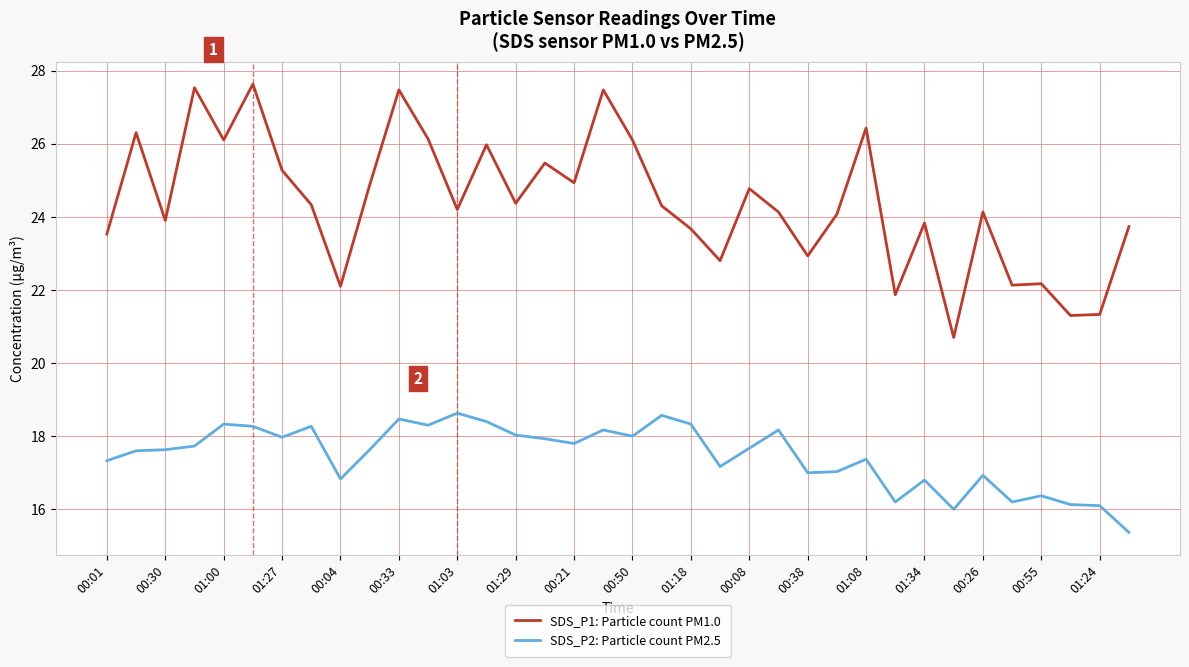

True or false: SDS_P2: Particle count PM2.5 and SDS_P1: Particle count PM1.0 intersect in this chart.

False